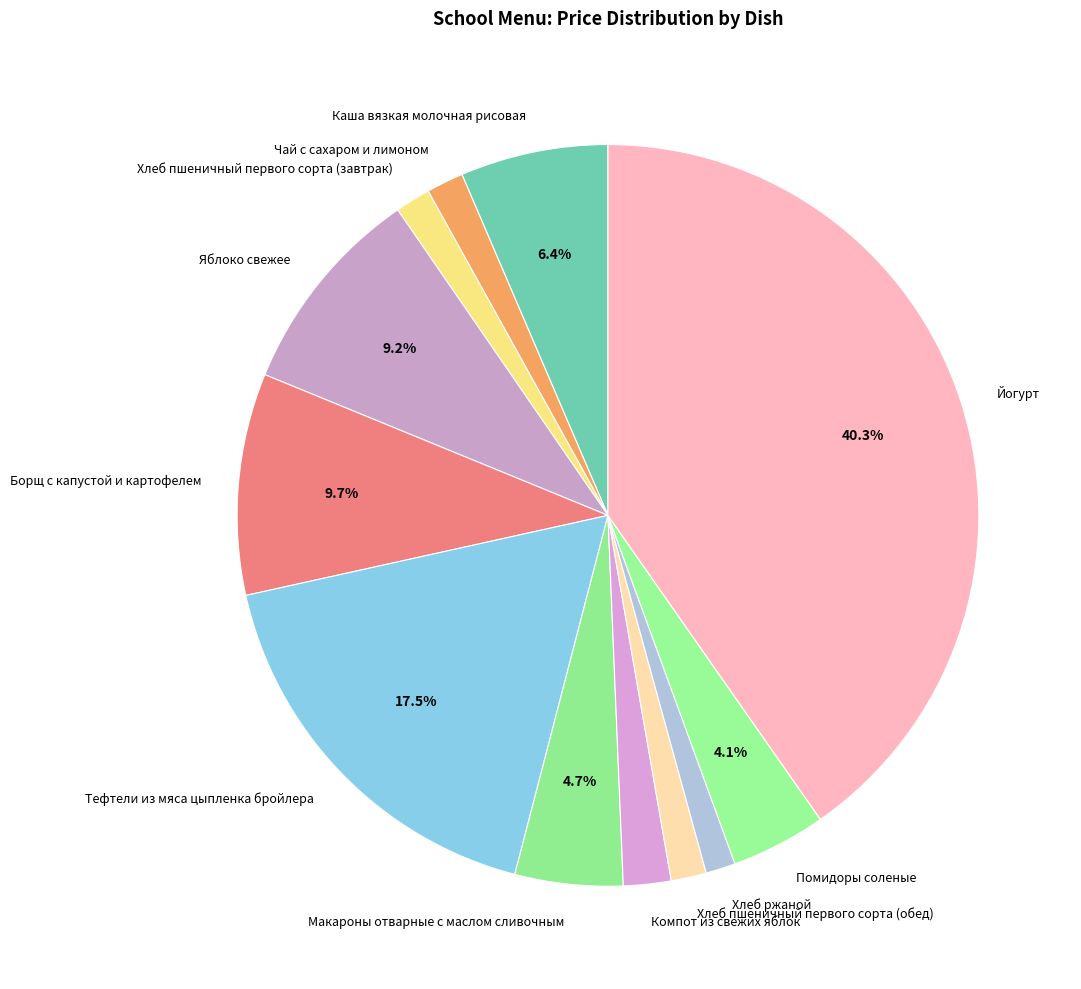

Does Макароны отварные с маслом сливочным account for over 50% of the chart?

No